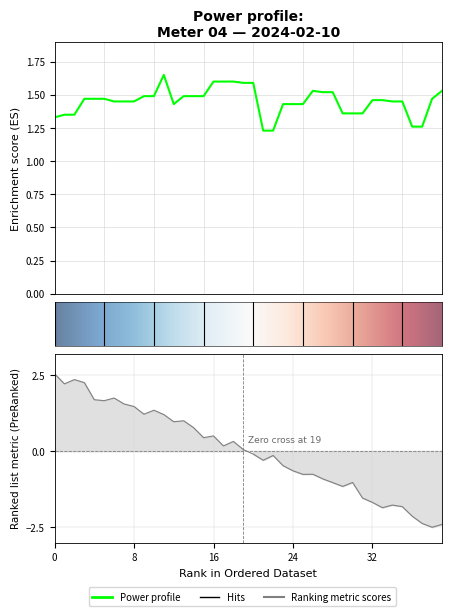

What is the approximate value at 00:34?

1.4